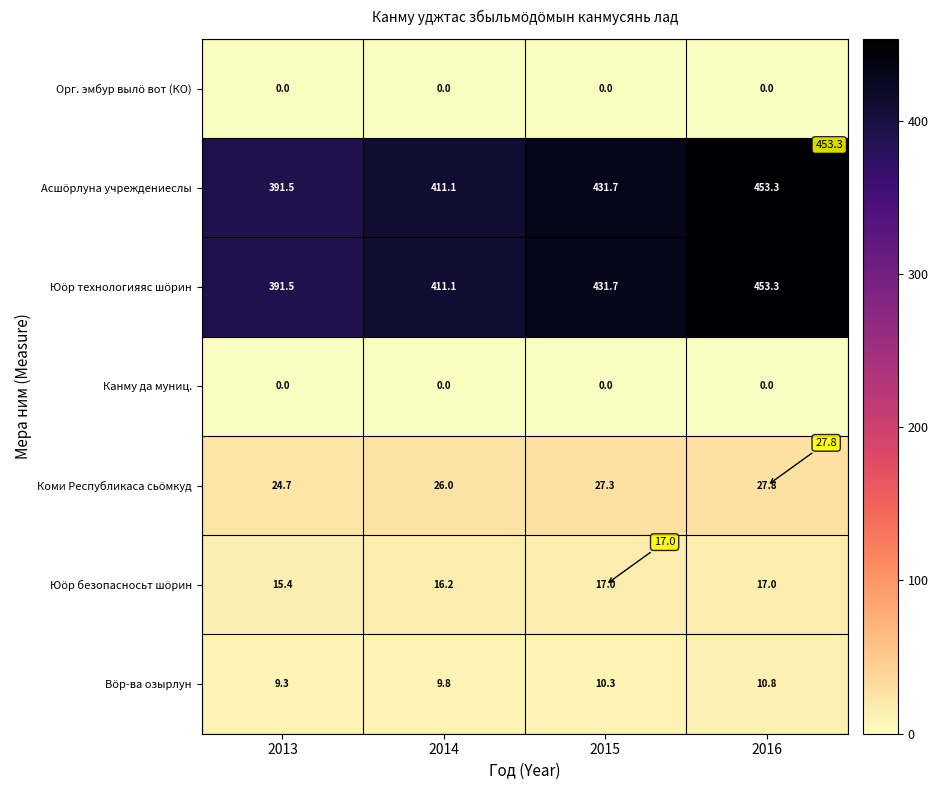

Which label corresponds to the largest value in the chart?

2016